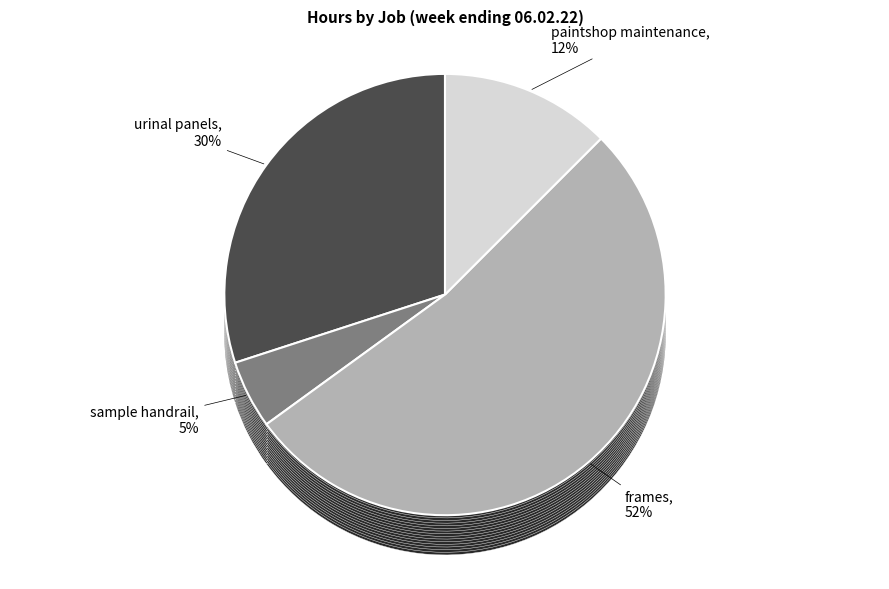

Is it true that sample handrail is 5% of the pie?

True